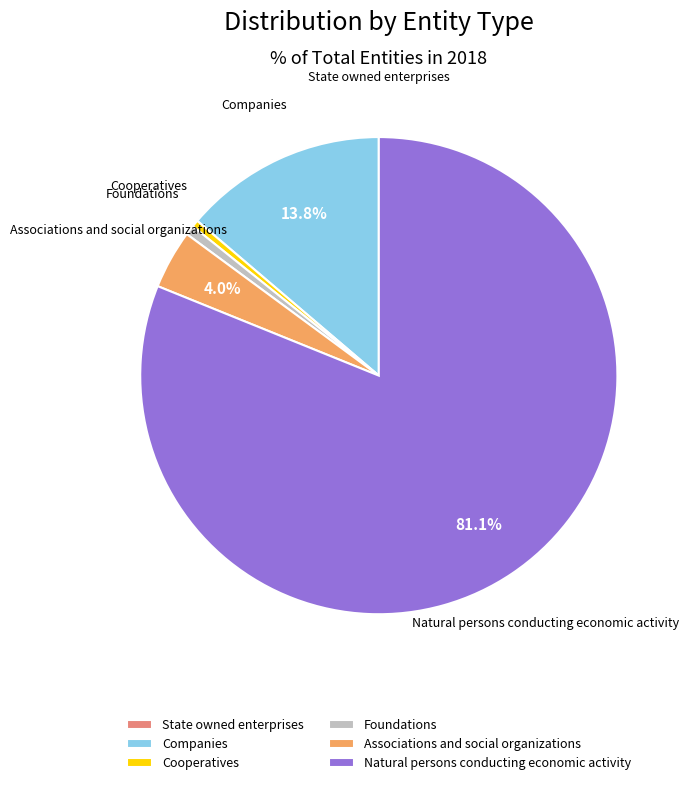

What is the largest slice in the pie chart?

Natural persons conducting economic activity